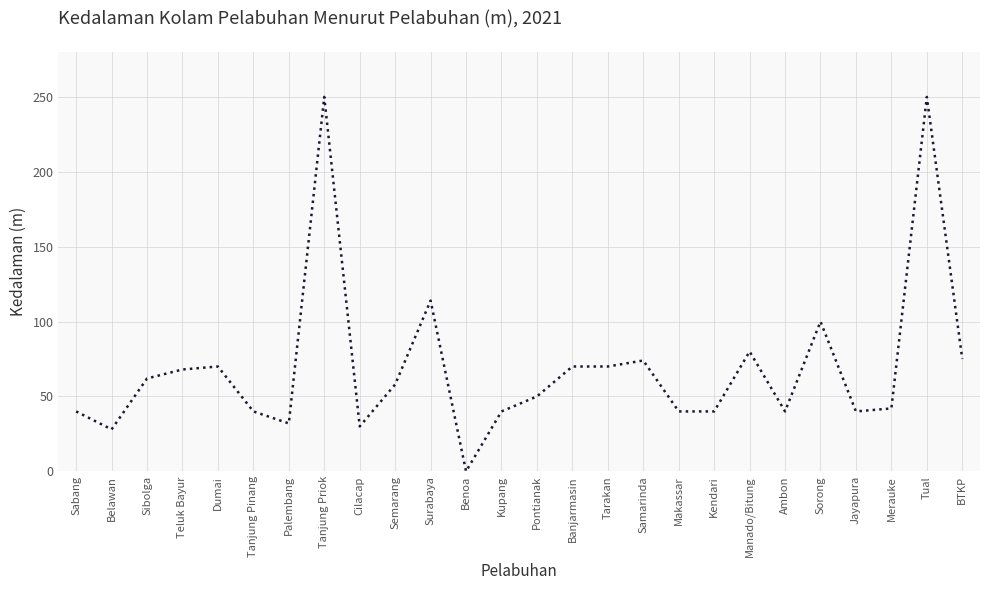

What is the maximum value shown in the chart?

250